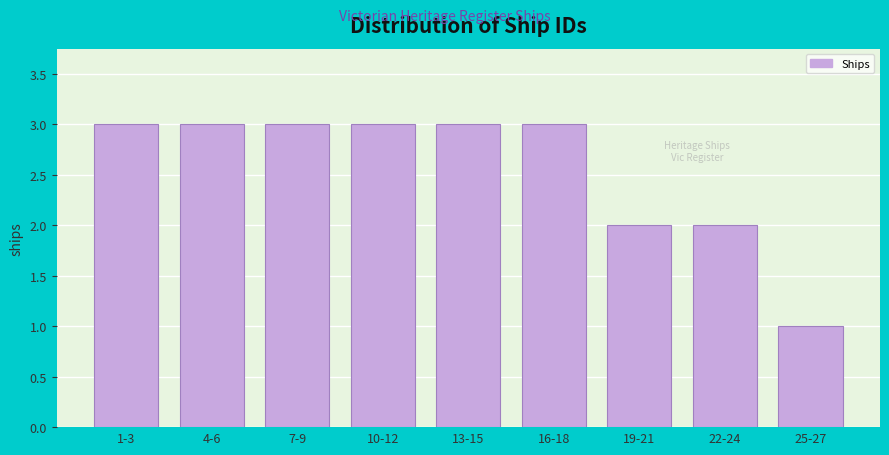

Reading right to left, transcribe all the data shown in this chart.

1	2	2	3	3	3	3	3	3